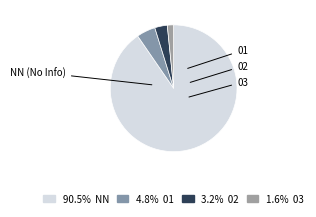

Is it true that 02 is 12% of the pie?

False